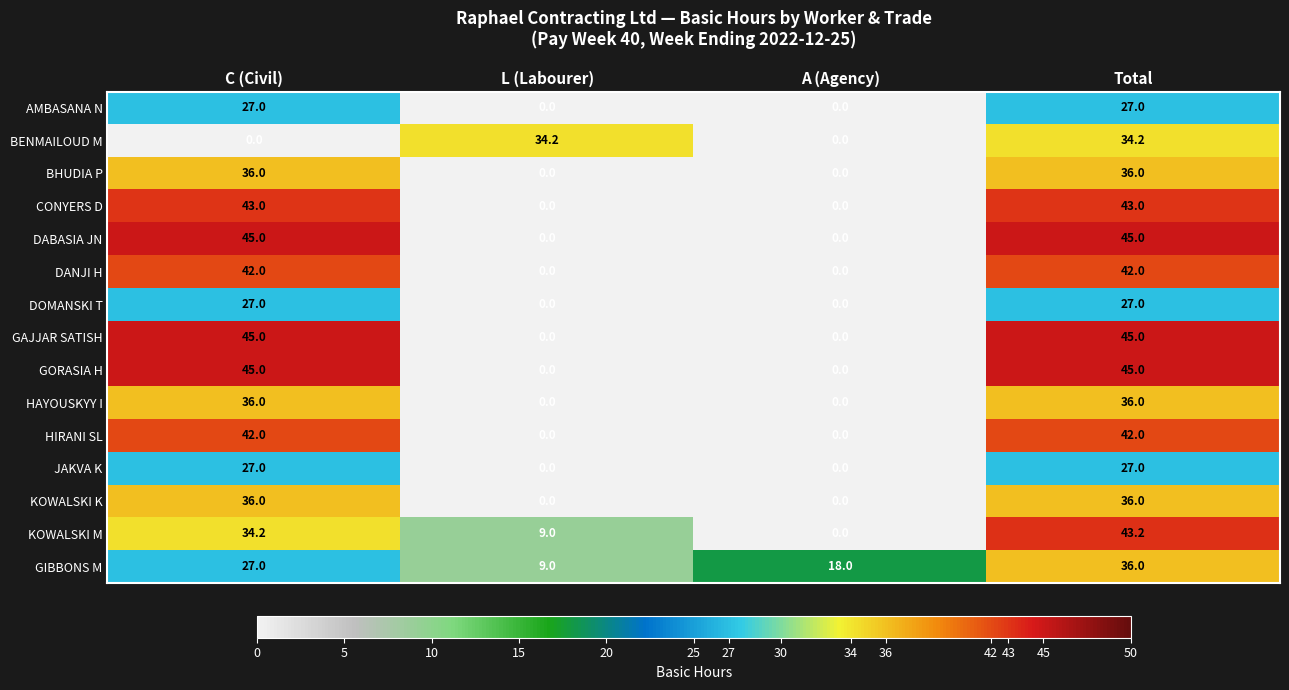

The value of BHUDIA P at Total is 52.1. True or false?

False